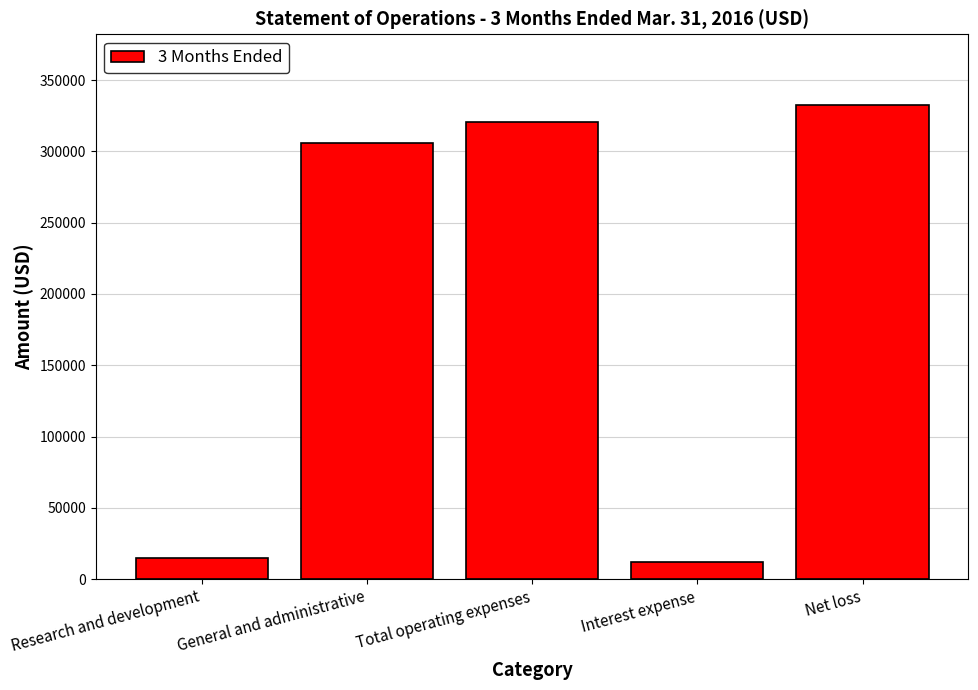

What is the label of the 1st bar from the left?

Research and development